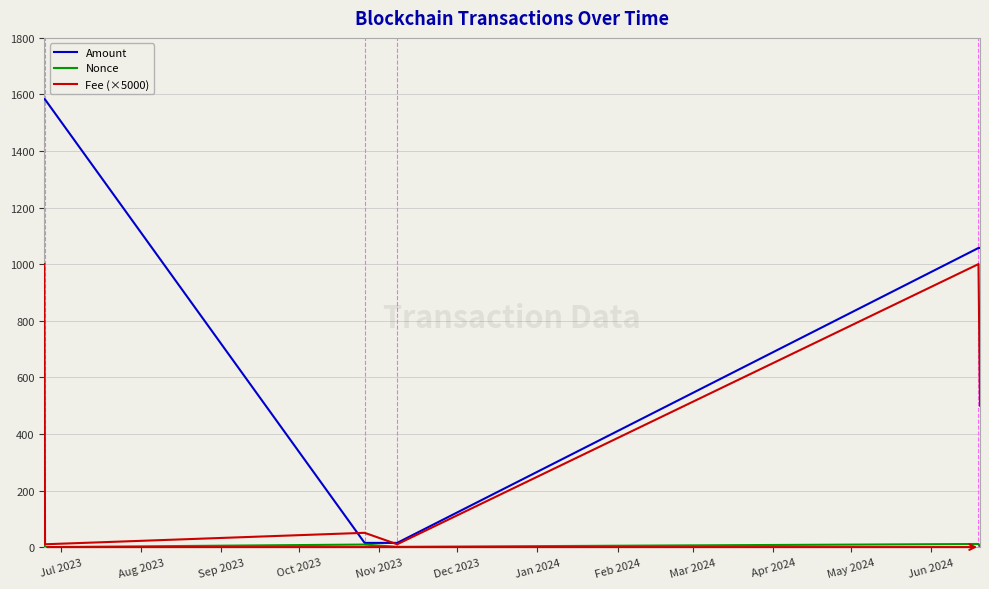

Which series has the widest spread of values?

Amount